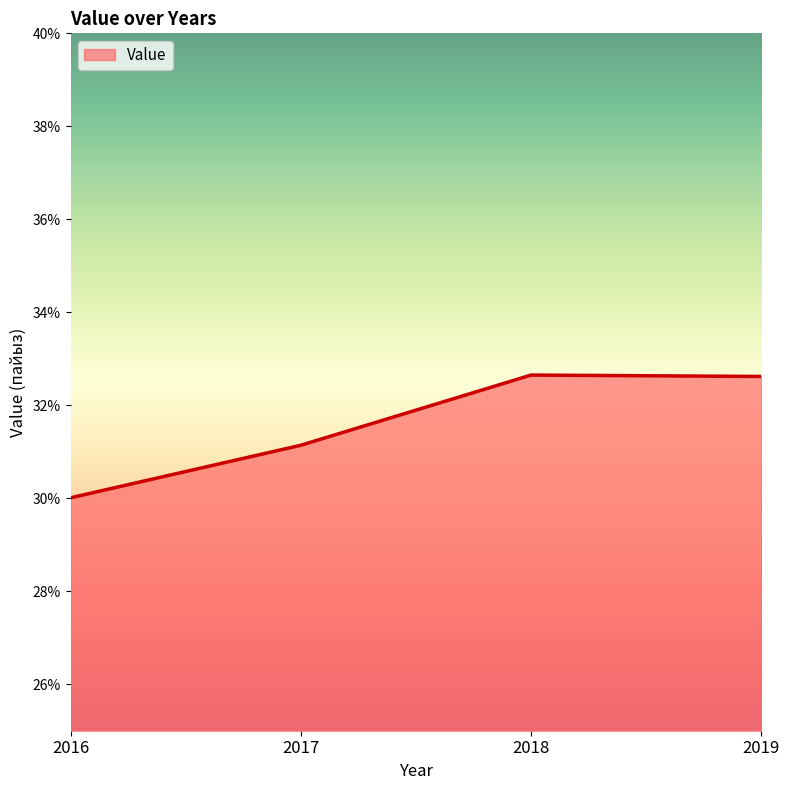

What is the ratio of the value at 2019 to the value at 2016?

1.1